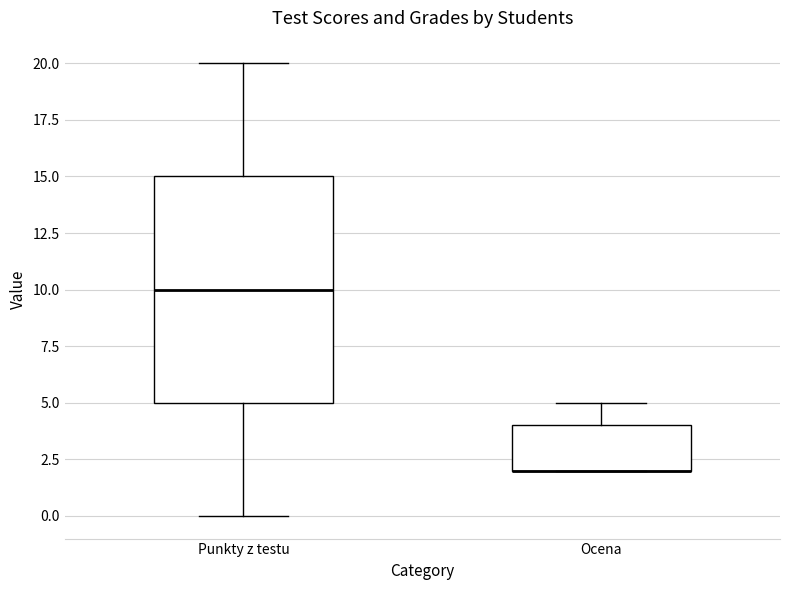

Where is the upper edge of the box for Punkty z testu on the y-axis? The values are not printed on the chart, so give them approximately, as read against the axis.

15